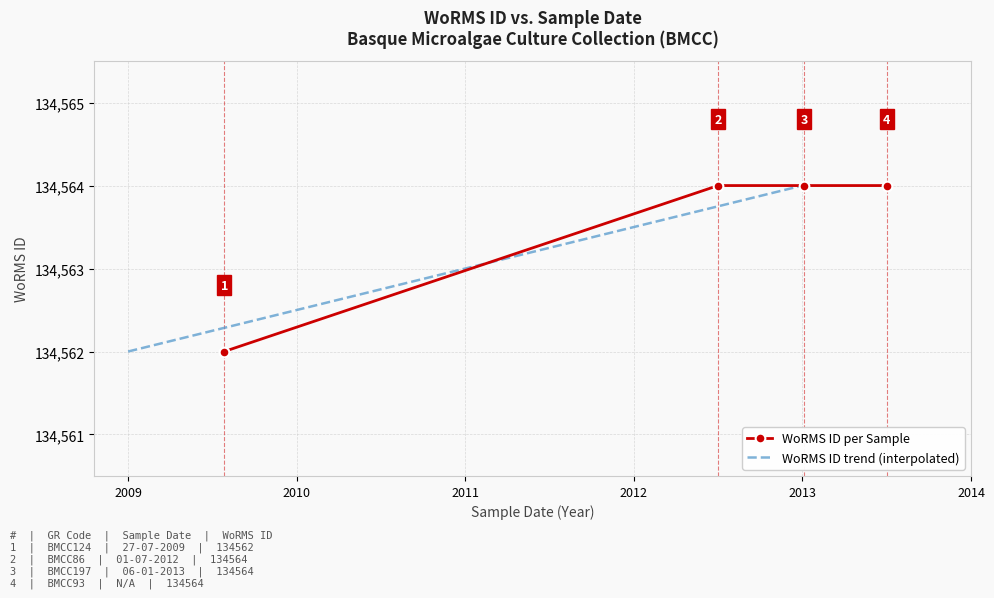

What is the value of the WoRMS ID per Sample point at the 4th from the left?

134564